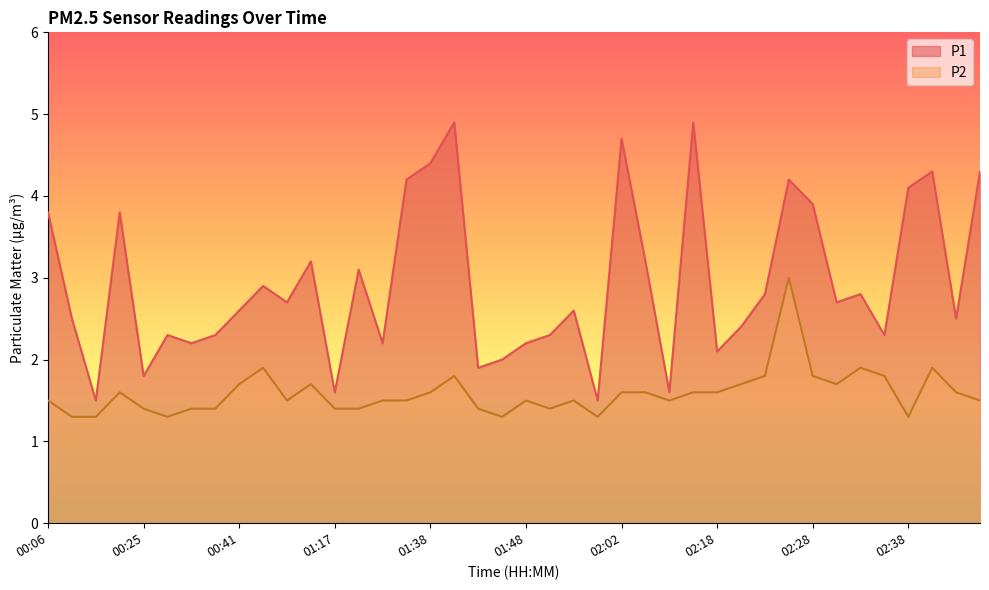

Read the P2 value at 02:43.

1.6